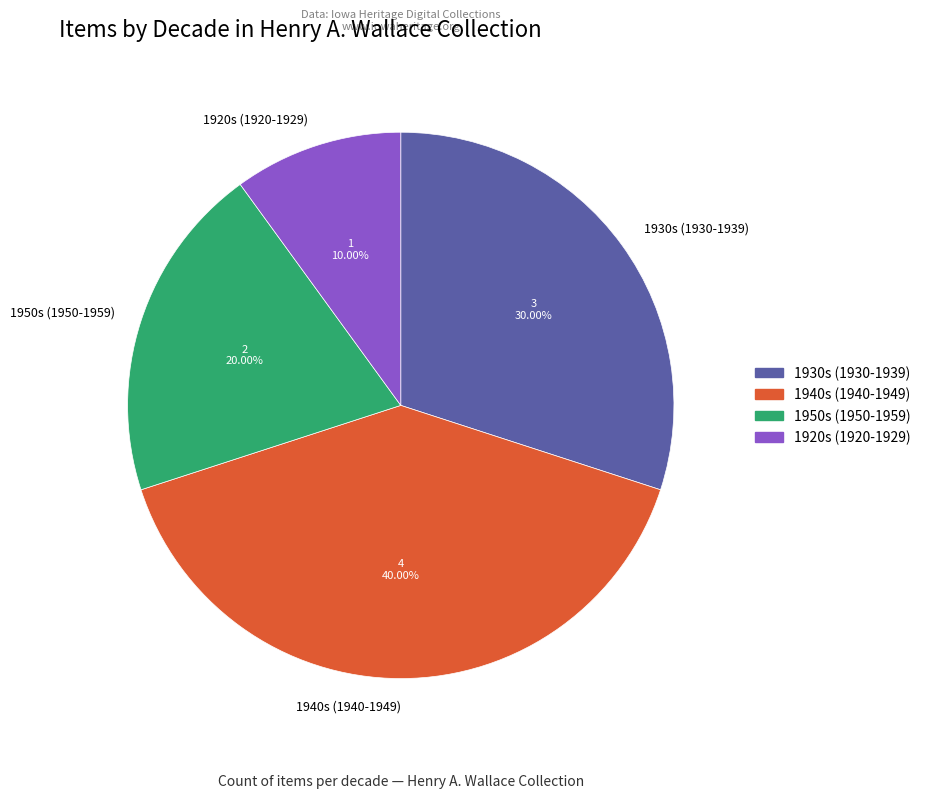

Rank the categories by value from highest to lowest.

1940s (1940-1949), 1930s (1930-1939), 1950s (1950-1959), 1920s (1920-1929)